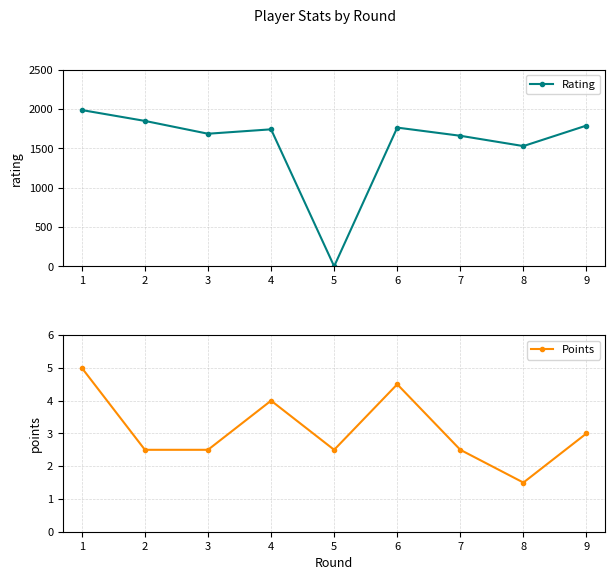

Does the chart have visible grid lines?

Yes